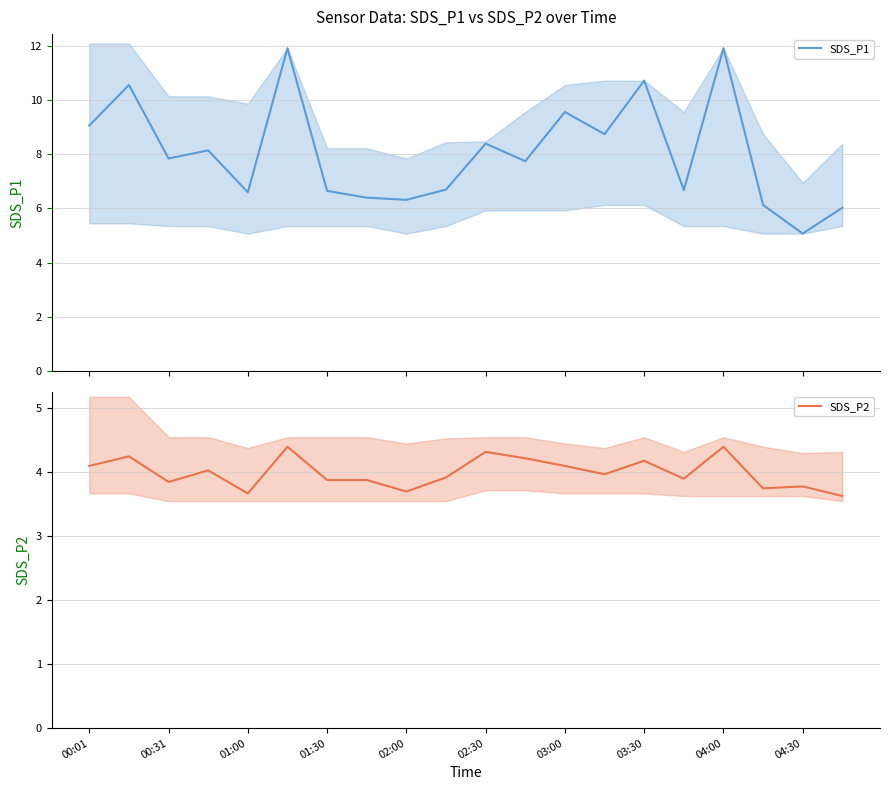

What is the greatest value displayed?

11.9